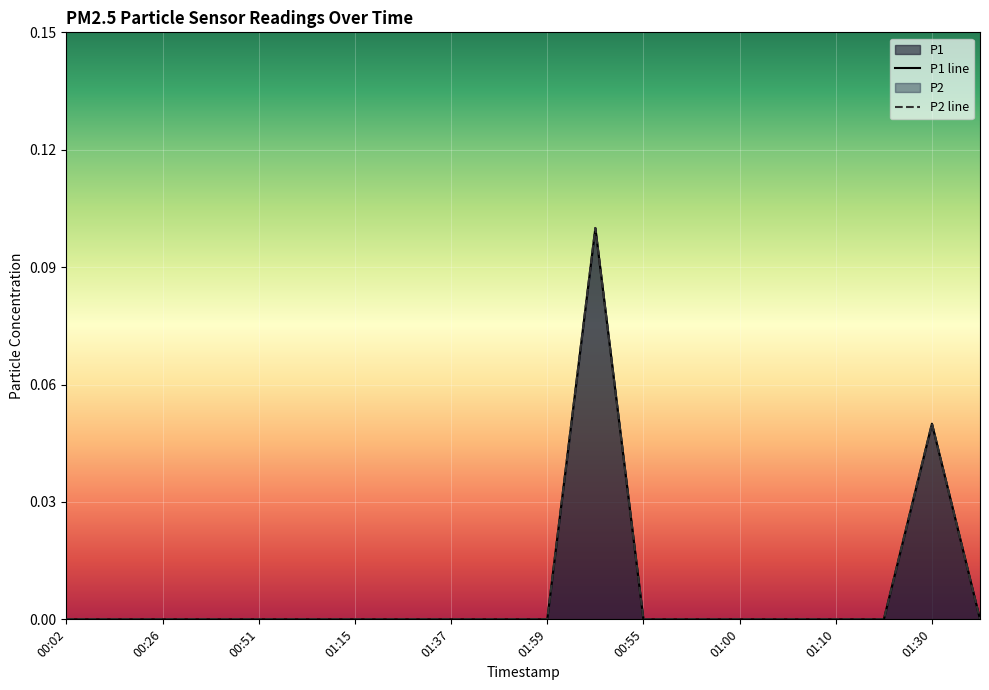

Which series changed the most between 13 and 17?

P1 line